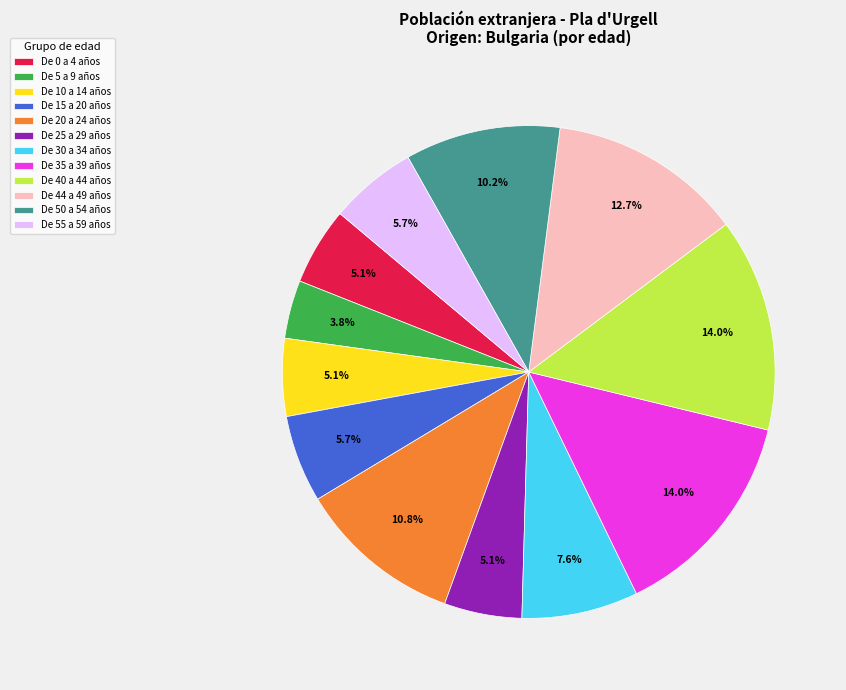

To the nearest percent, what is the average slice percentage?

8%